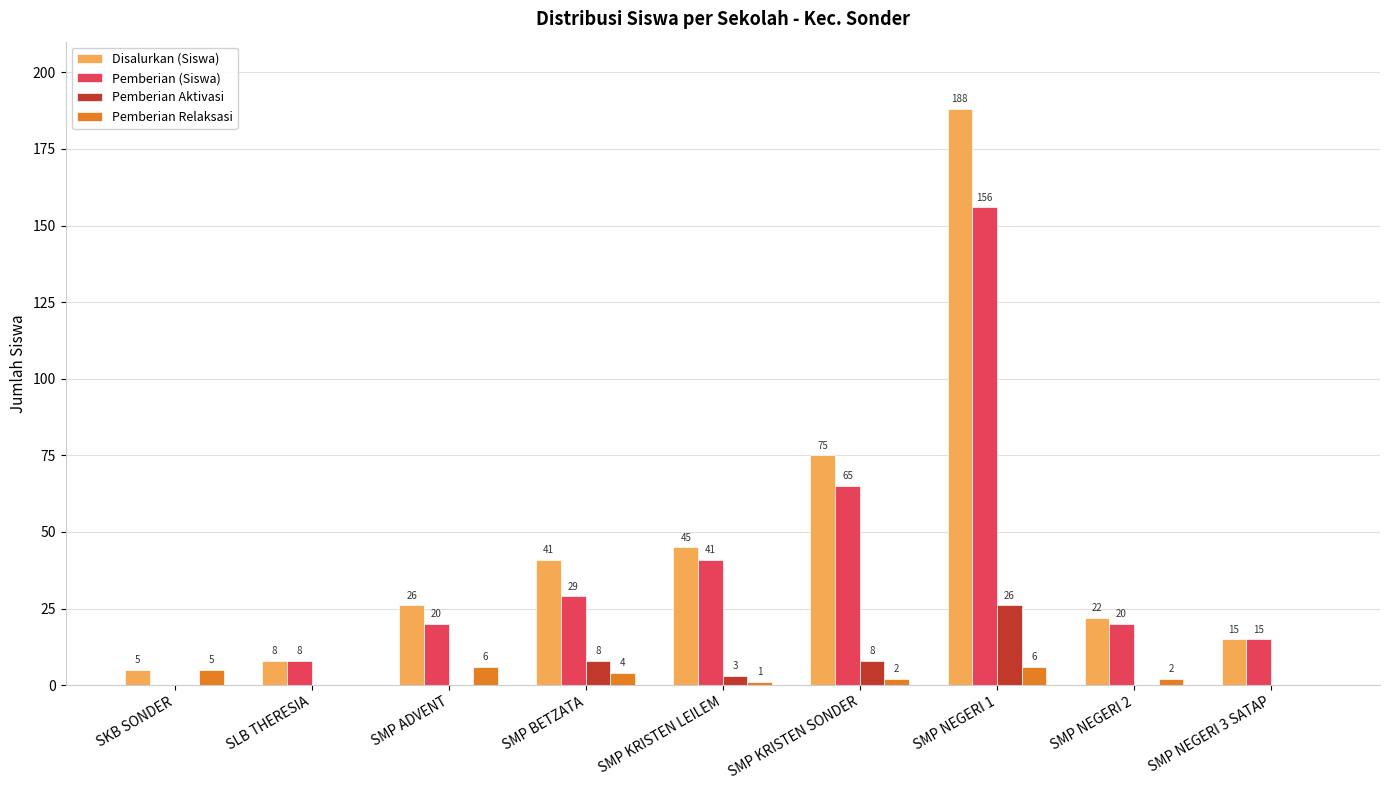

Reading right to left, what are all the values shown in this chart?

Disalurkan (Siswa): SMP NEGERI 3 SATAP=15	SMP NEGERI 2=22	SMP NEGERI 1=188	SMP KRISTEN SONDER=75	SMP KRISTEN LEILEM=45	SMP BETZATA=41	SMP ADVENT=26	SLB THERESIA=8	SKB SONDER=5
Pemberian (Siswa): SMP NEGERI 3 SATAP=15	SMP NEGERI 2=20	SMP NEGERI 1=156	SMP KRISTEN SONDER=65	SMP KRISTEN LEILEM=41	SMP BETZATA=29	SMP ADVENT=20	SLB THERESIA=8	SKB SONDER=0
Pemberian Aktivasi: SMP NEGERI 3 SATAP=0	SMP NEGERI 2=0	SMP NEGERI 1=26	SMP KRISTEN SONDER=8	SMP KRISTEN LEILEM=3	SMP BETZATA=8	SMP ADVENT=0	SLB THERESIA=0	SKB SONDER=0
Pemberian Relaksasi: SMP NEGERI 3 SATAP=0	SMP NEGERI 2=2	SMP NEGERI 1=6	SMP KRISTEN SONDER=2	SMP KRISTEN LEILEM=1	SMP BETZATA=4	SMP ADVENT=6	SLB THERESIA=0	SKB SONDER=5